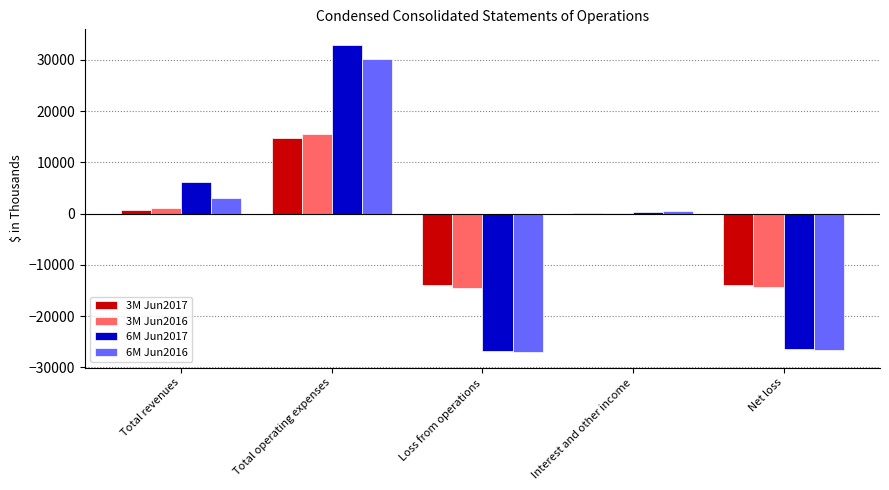

What is the greatest value displayed?

32979